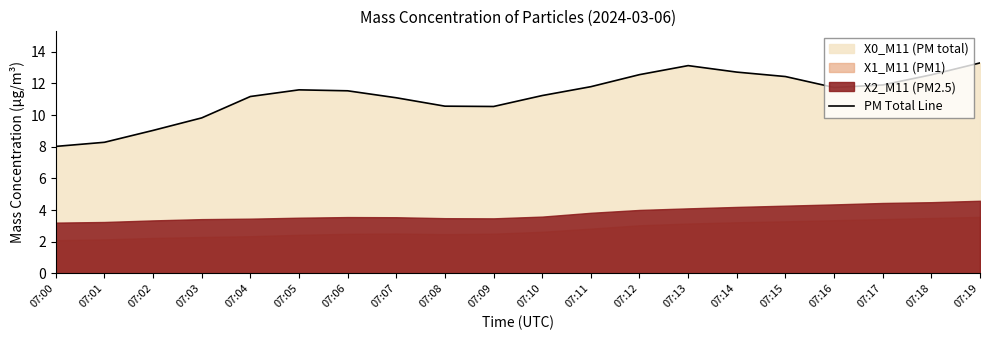

Does the chart have visible grid lines?

No